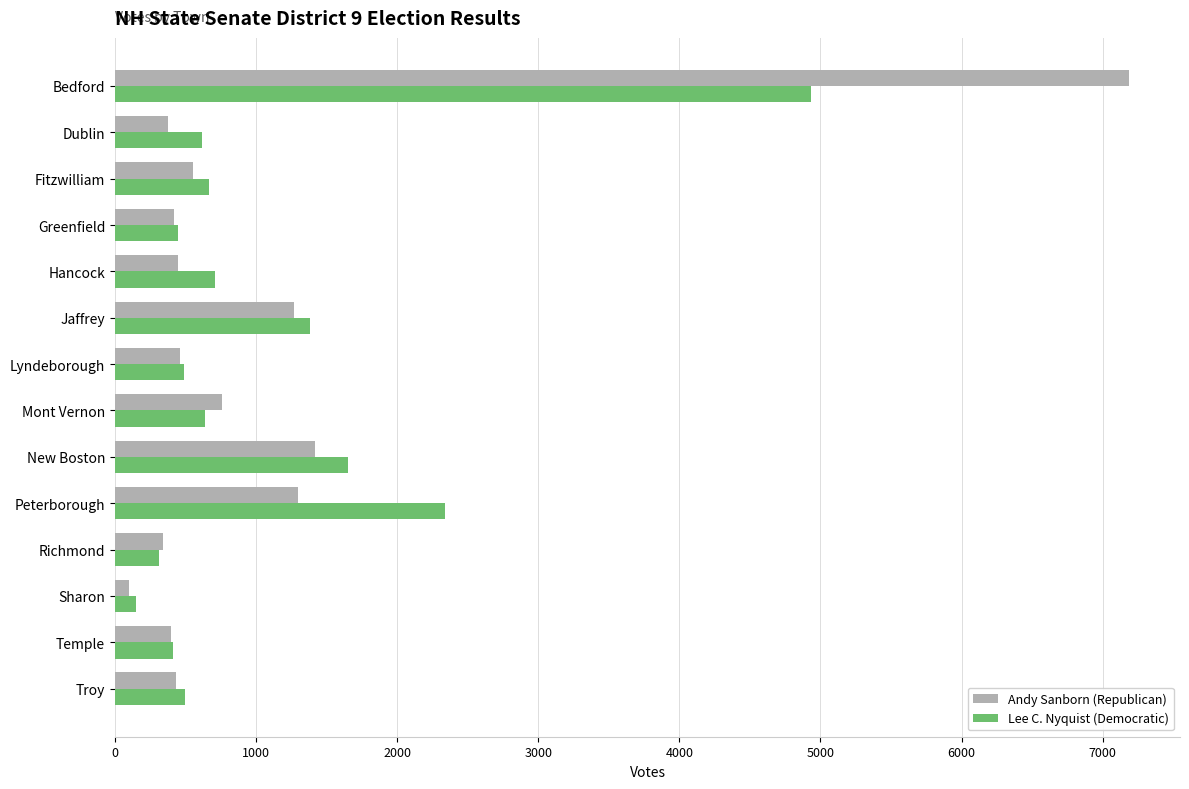

Which series has the largest range (max minus min)?

Andy Sanborn (Republican)